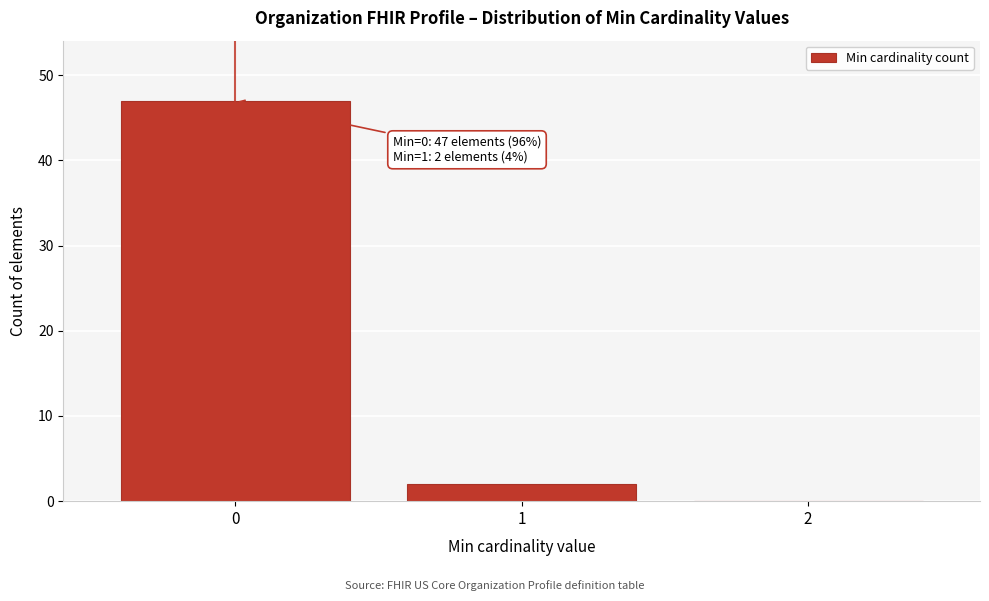

Over which range of the x-axis is the bar tallest?

-0.5 to 0.5